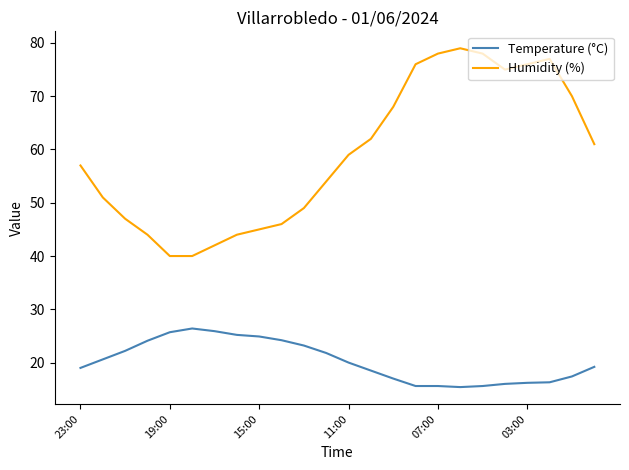

Rank the series by their maximum value, from highest to lowest.

Humidity (%), Temperature (°C)